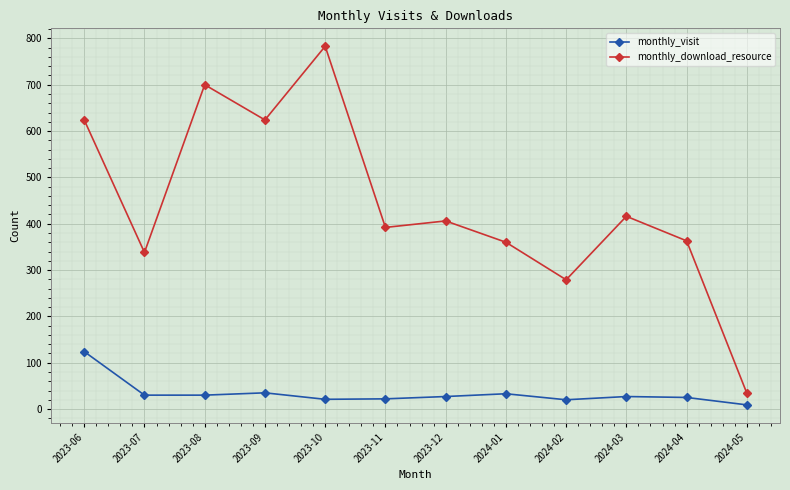

At 2023-12, list the series in order from smallest to largest.

monthly_visit, monthly_download_resource